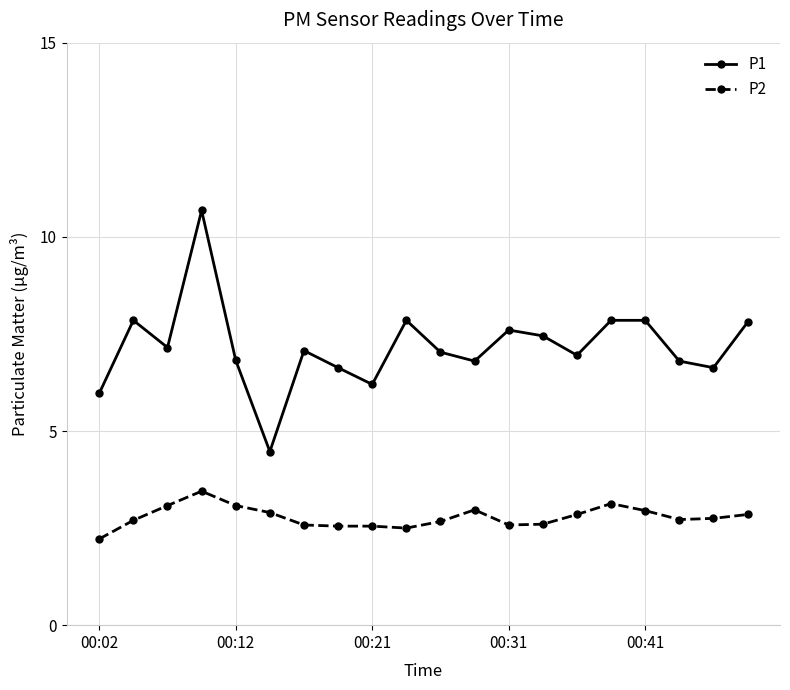

What is the average value of the P1 series?

7.2